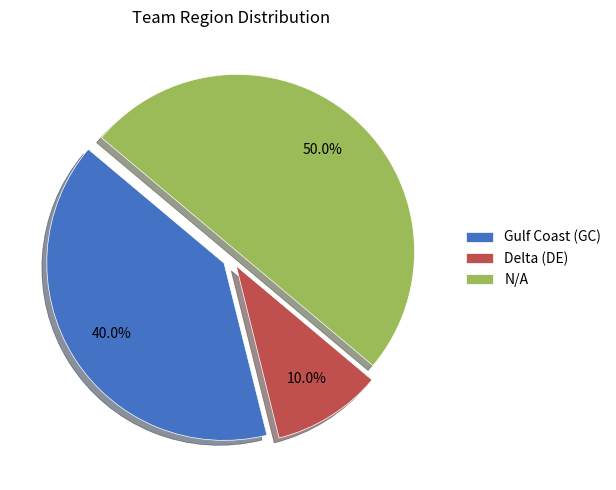

The Delta (DE) slice represents 20% of the pie. True or false?

False